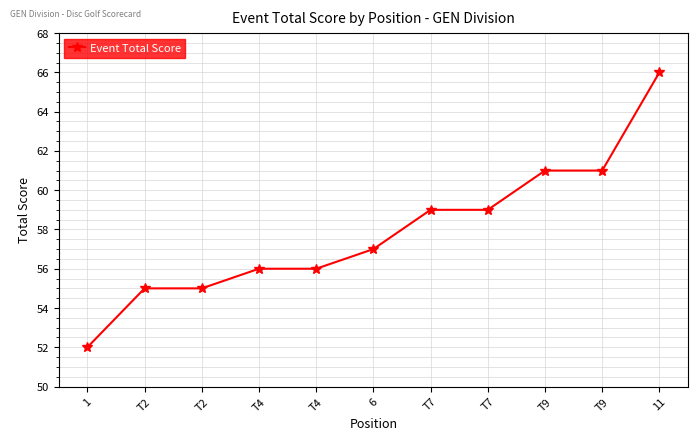

How many lines are shown in the chart?

1